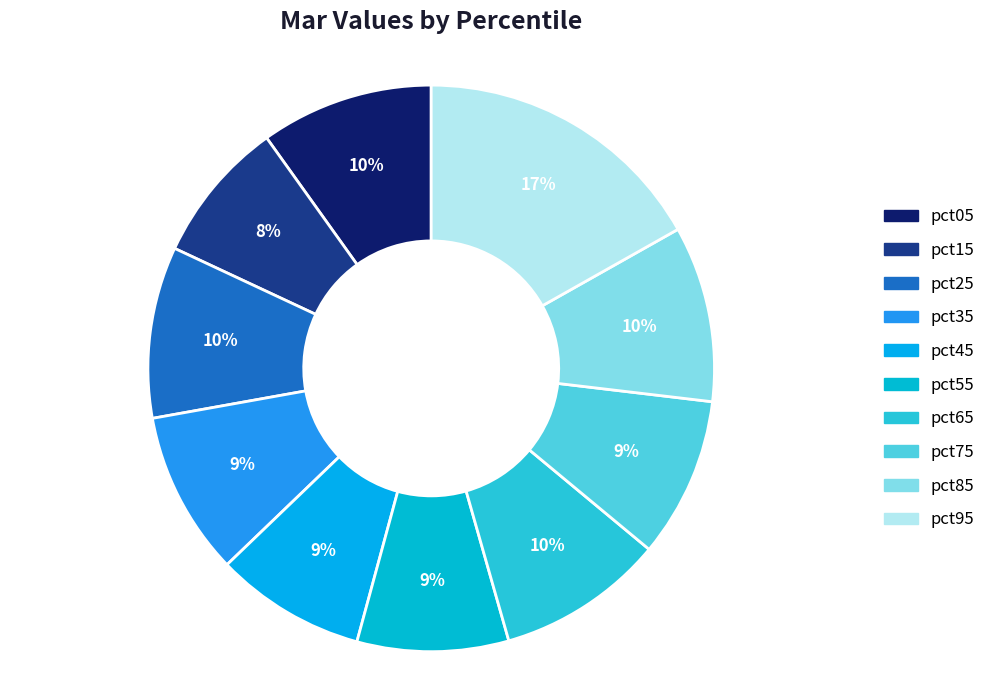

To the nearest percent, what is the combined percentage of pct35 and pct05?

19%